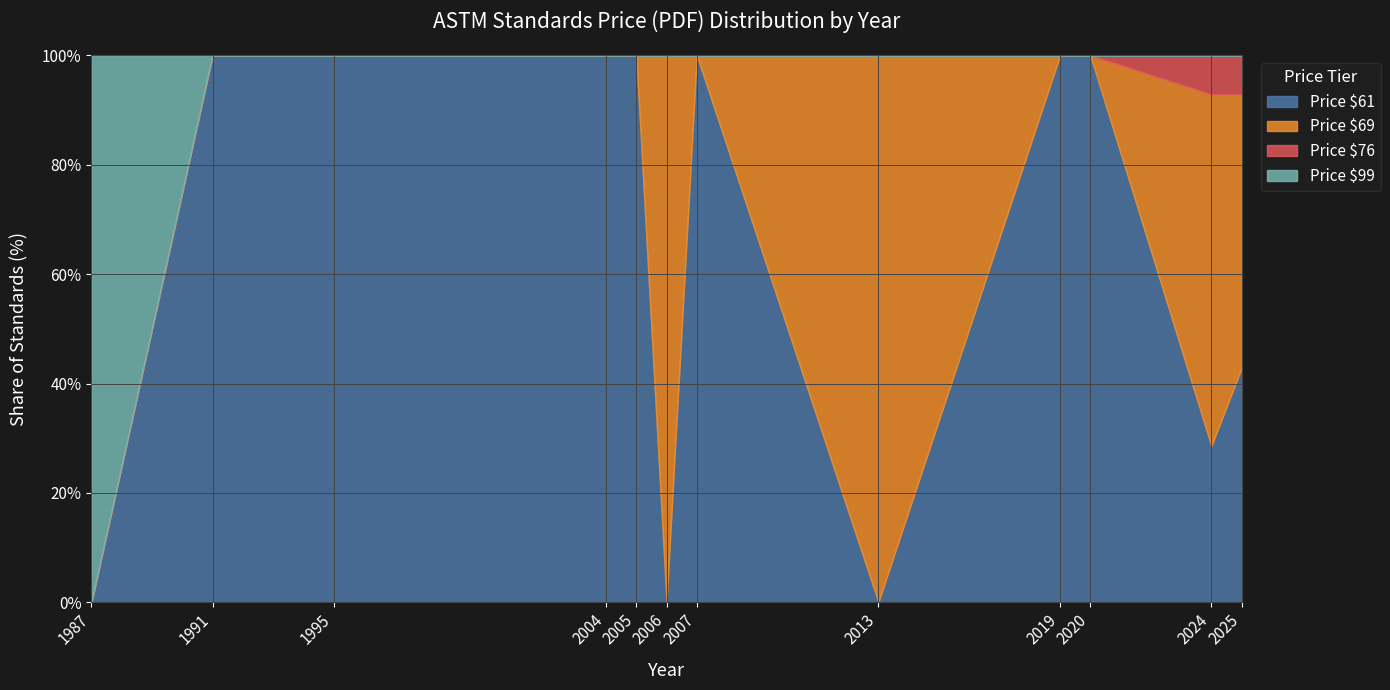

What is the total value across all series at 2013?

100.0